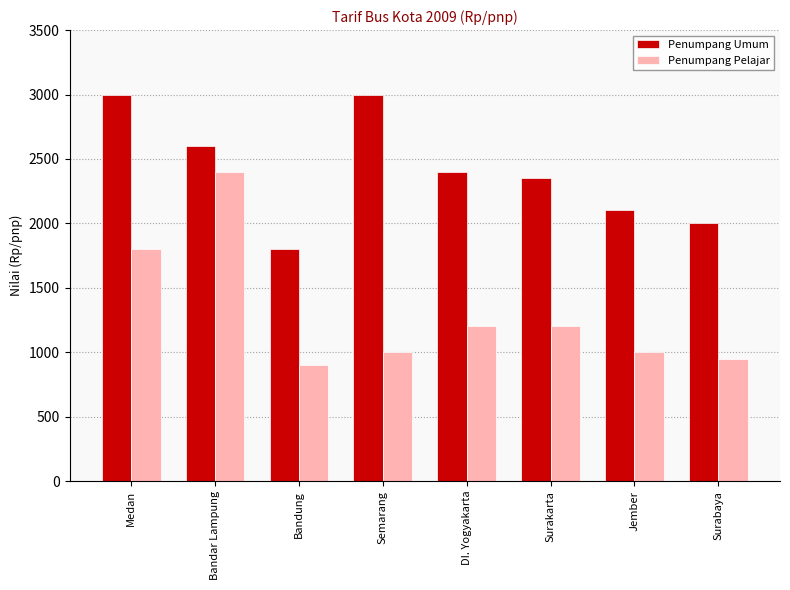

Which series changed the most between Surakarta and Jember?

Penumpang Umum